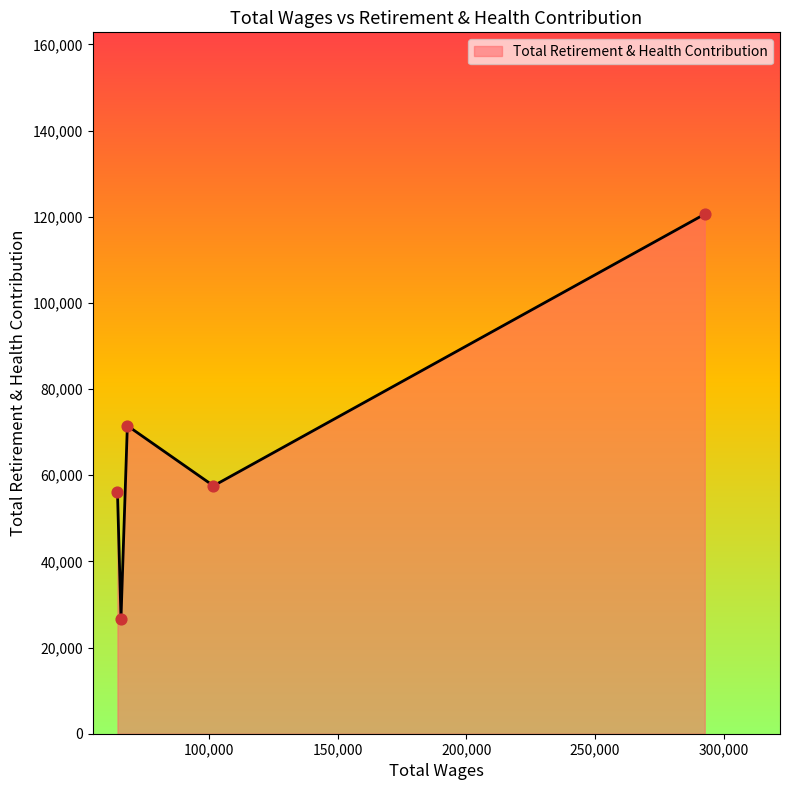

How many interior local peaks (higher than both neighbors) does the data have?

1